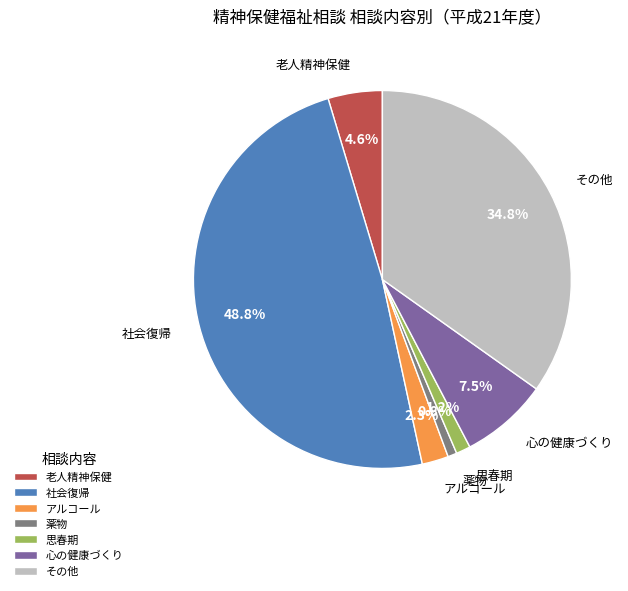

Is it true that アルコール is 2% of the pie?

True